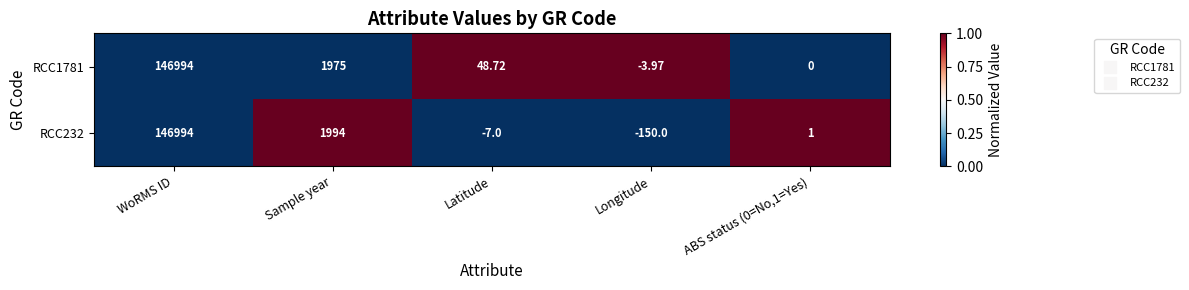

Is the value of RCC232 at WoRMS ID greater than the value of RCC1781 at Sample year?

Yes